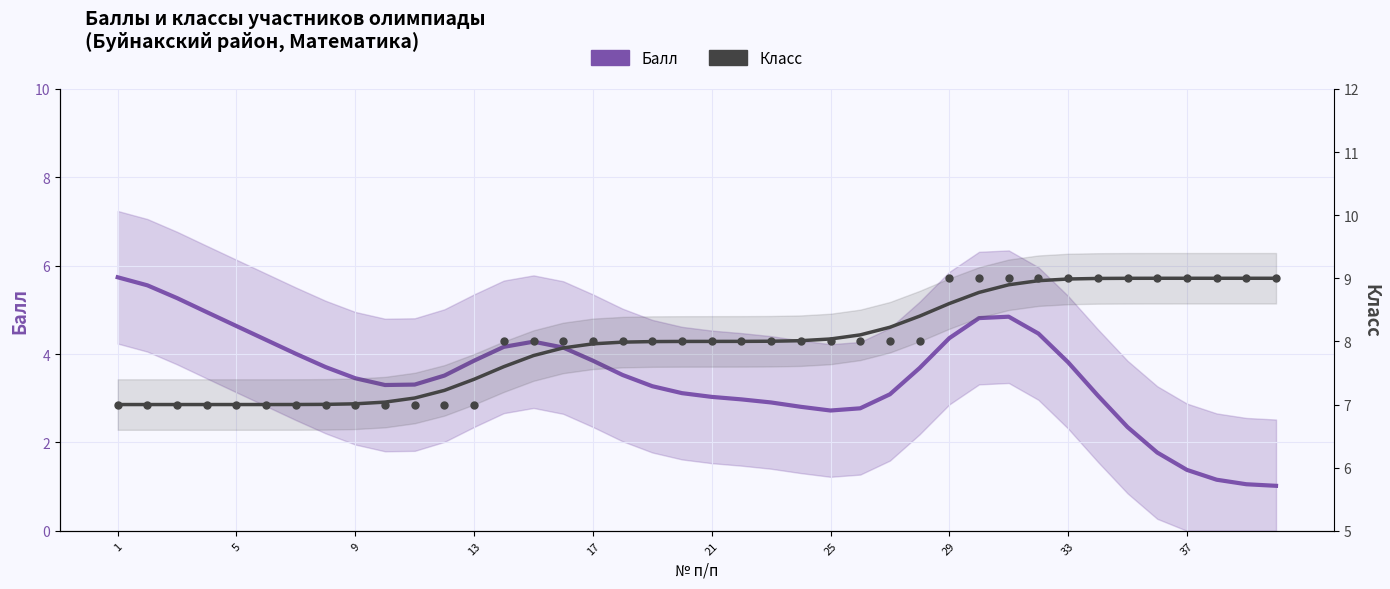

Which series contains the highest Y value?

Класс